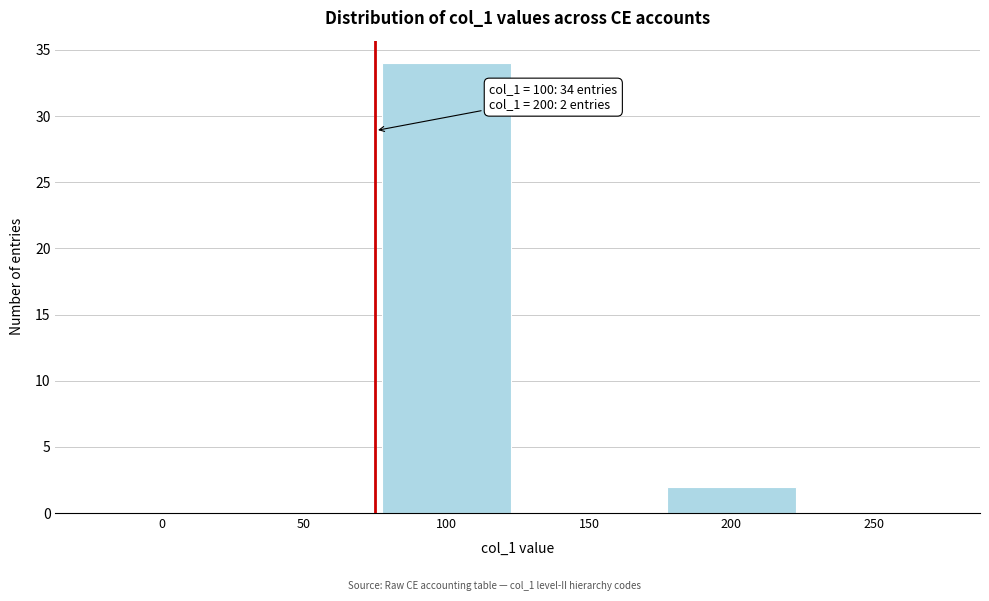

Reading left to right, extract all data points from this chart.

0=0	50=0	100=34	150=0	200=2	250=0